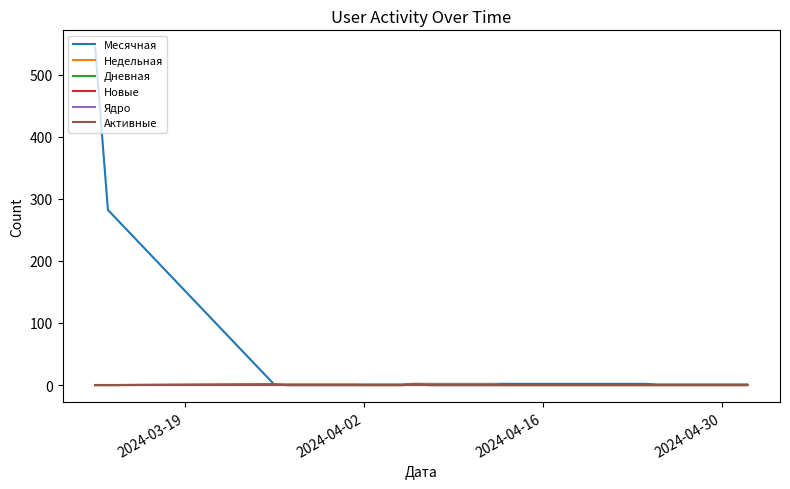

Does the chart have visible grid lines?

No